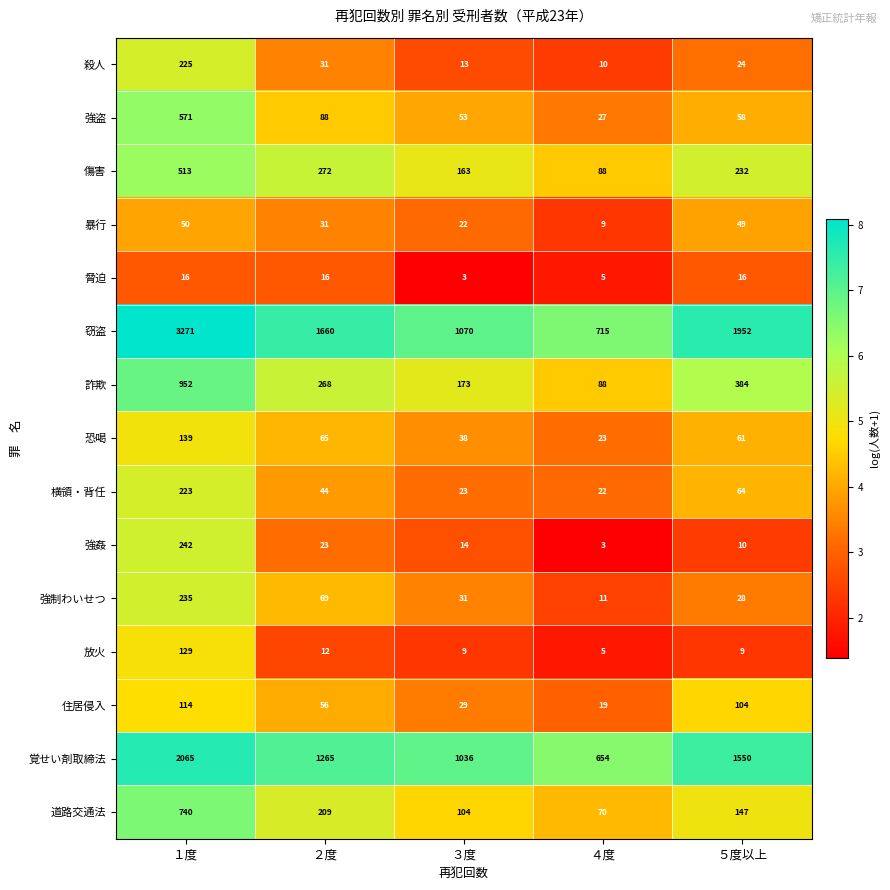

What is the average value of the 詐欺 series?

373